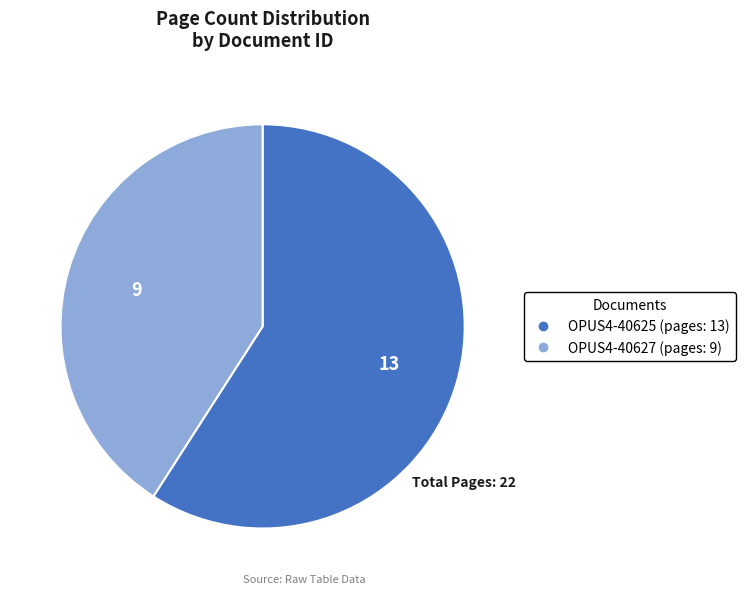

How many slices are in this pie chart?

2